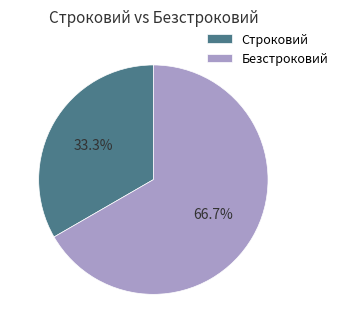

Count the number of slices in the pie.

2